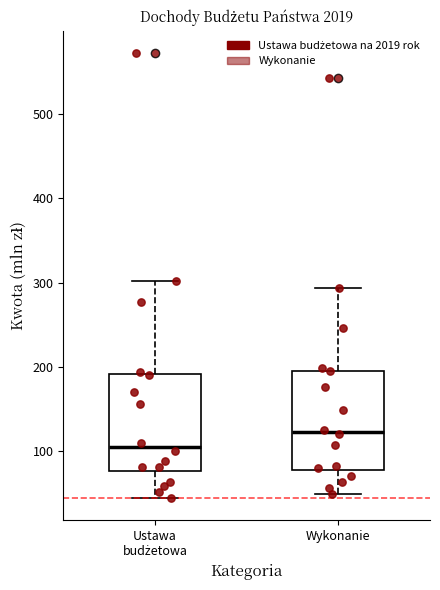

Which box has the highest median line?

Wykonanie